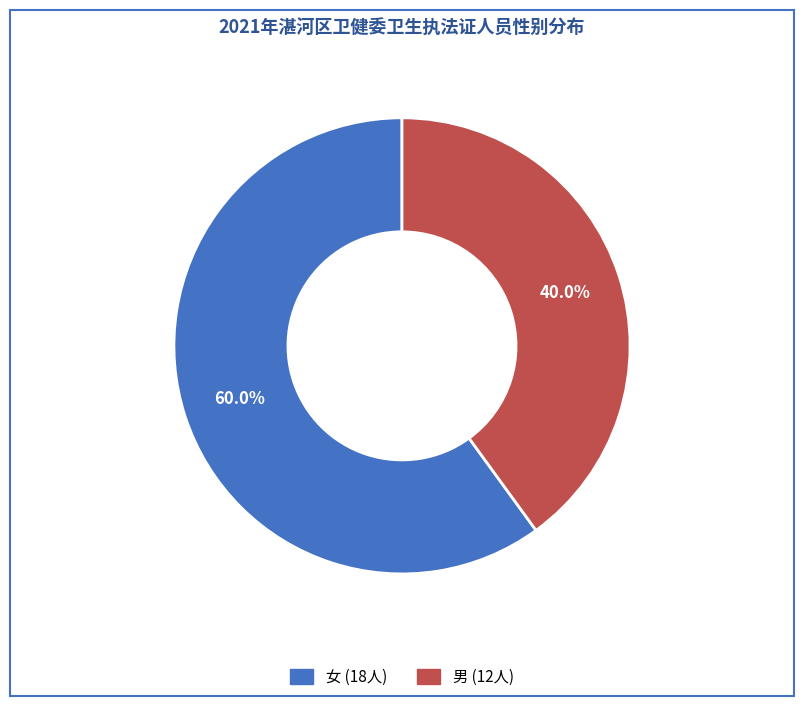

What portion of the pie excludes 男?

60.0%